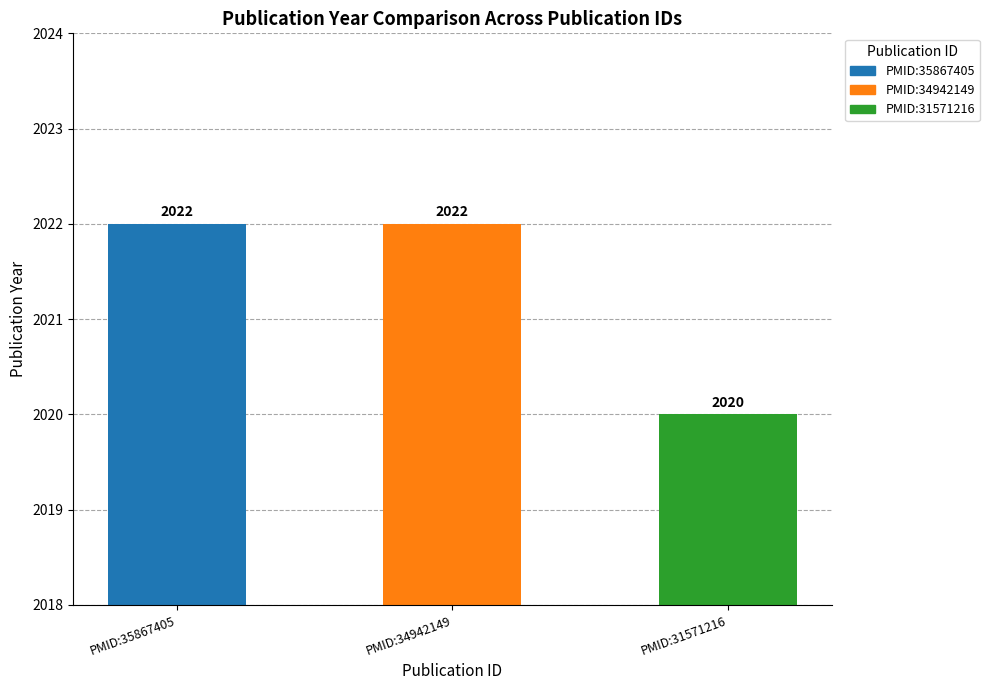

What is the maximum value shown in the chart?

2022